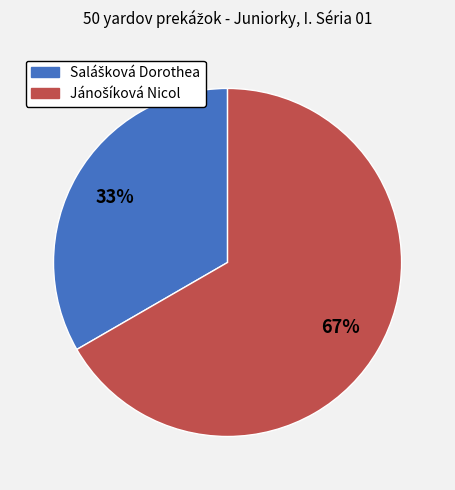

Is there any slice that represents more than half of the pie?

Yes